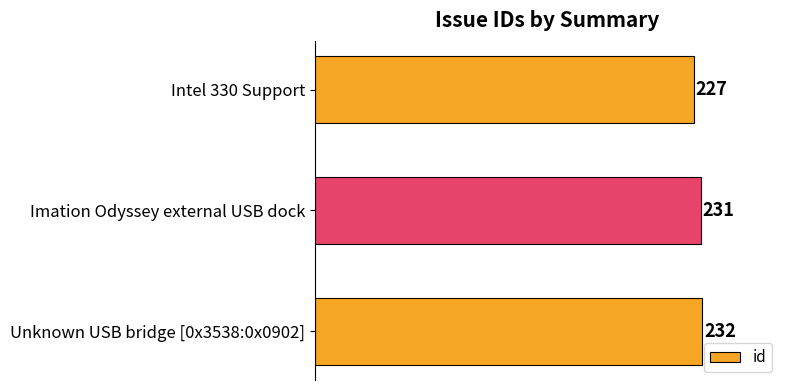

True or false: the data shows 110 at Imation Odyssey external USB dock.

False